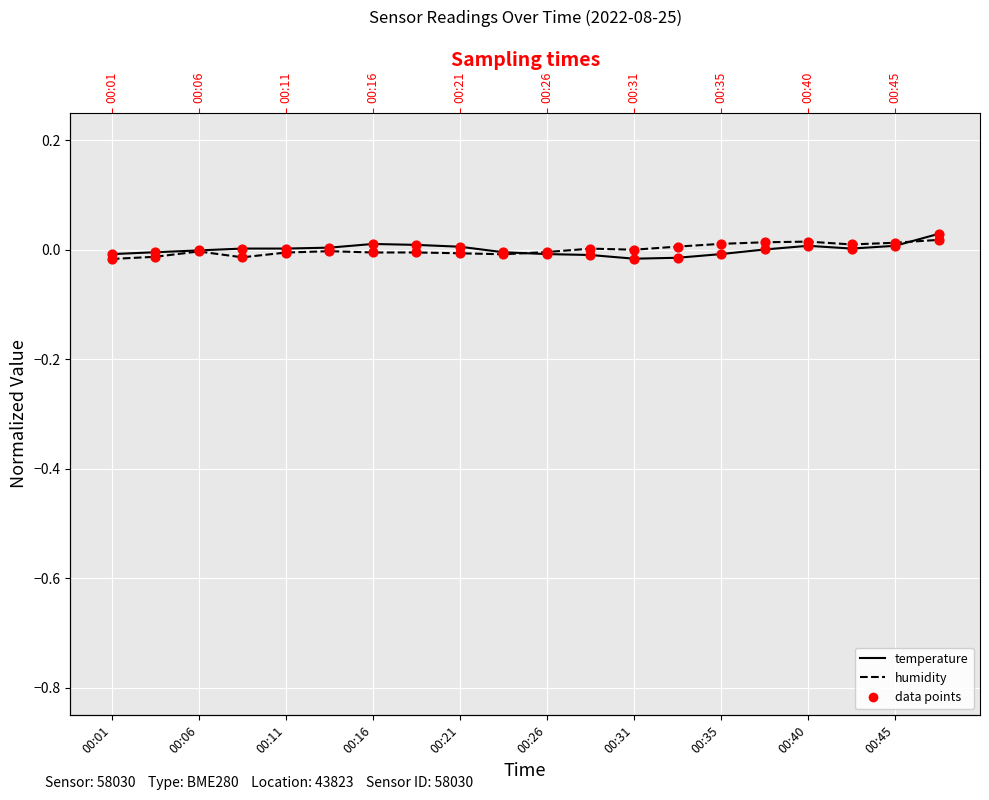

Which series has the largest total across all categories?

temperature